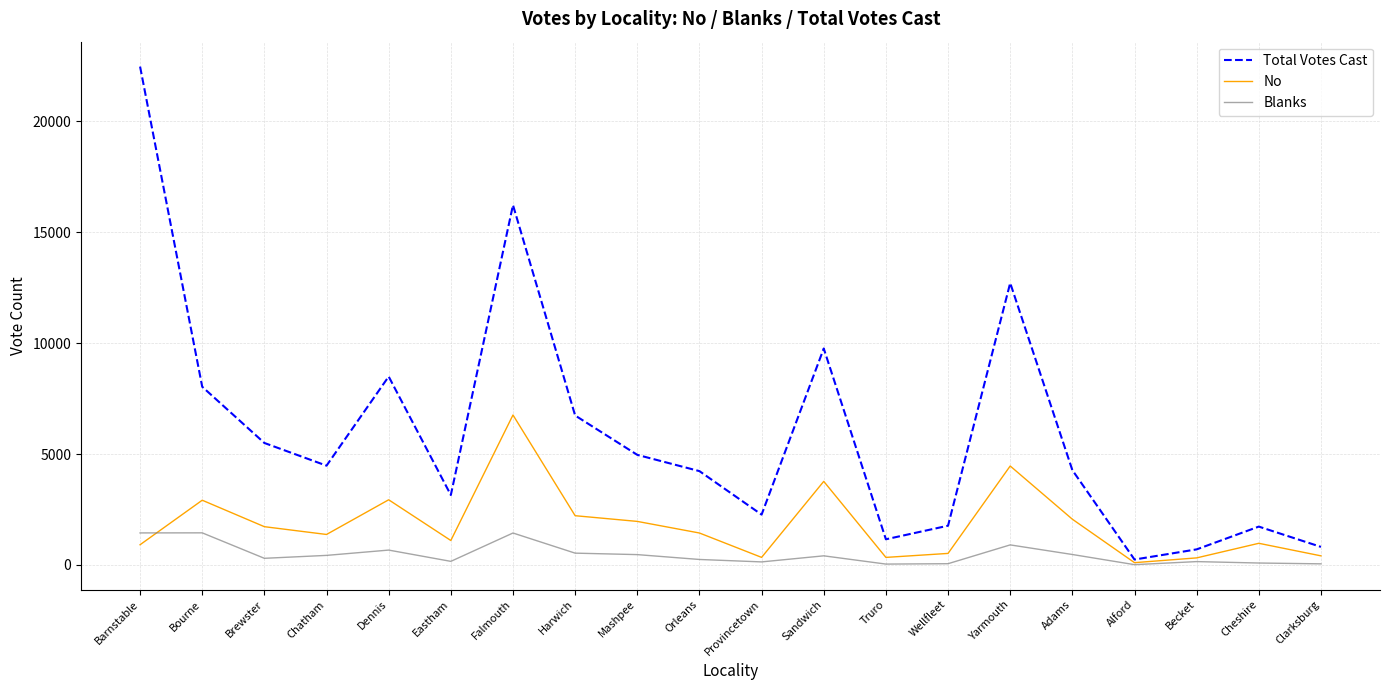

What is the sum of all No values?

36630